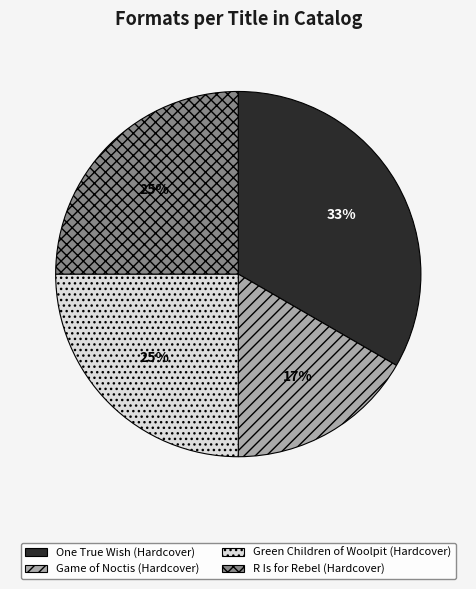

Count the number of slices in the pie.

4